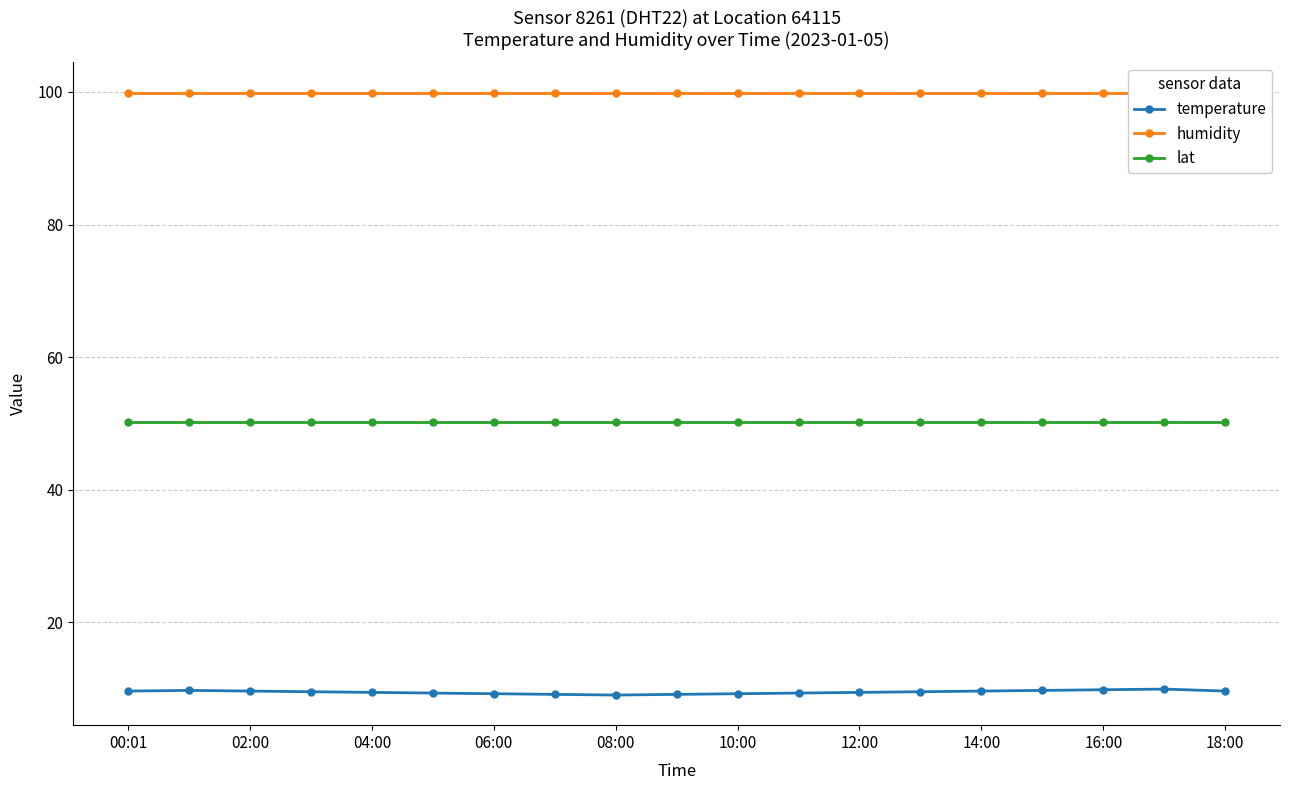

True or false: temperature has more than 1 points higher than both neighbors.

True